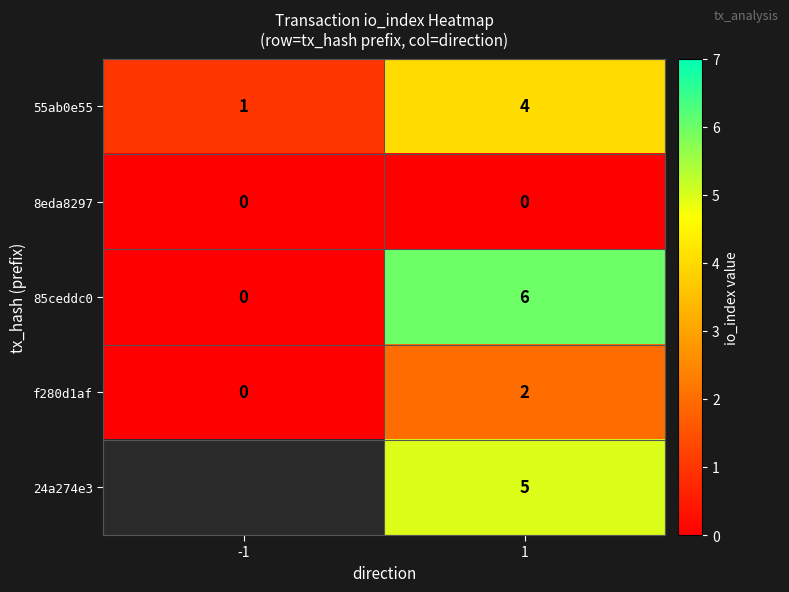

Which label corresponds to the largest value in the chart?

1